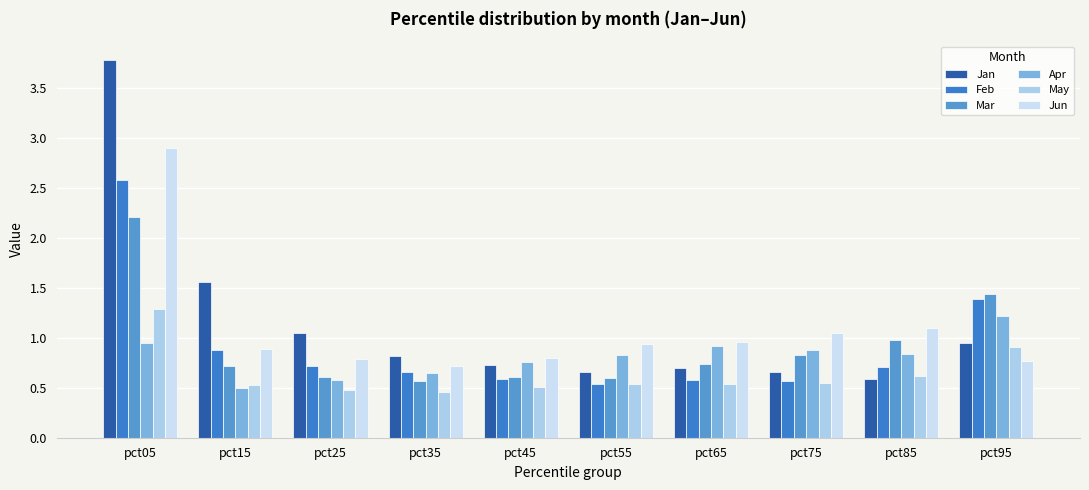

What is the sum of the Jun values at pct15 and pct95?

1.7